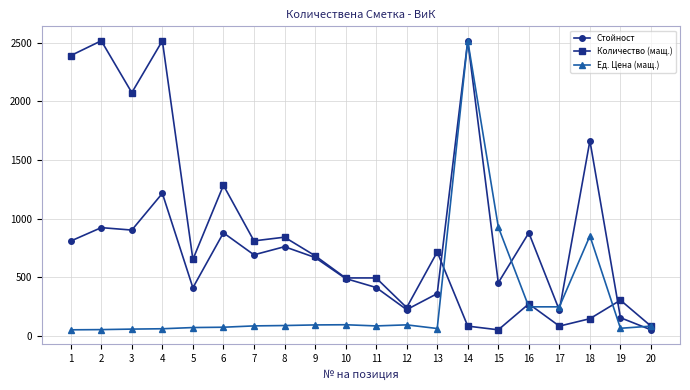

What is the value of the Количество (мащ.) point at the 8th from the left?

842.9